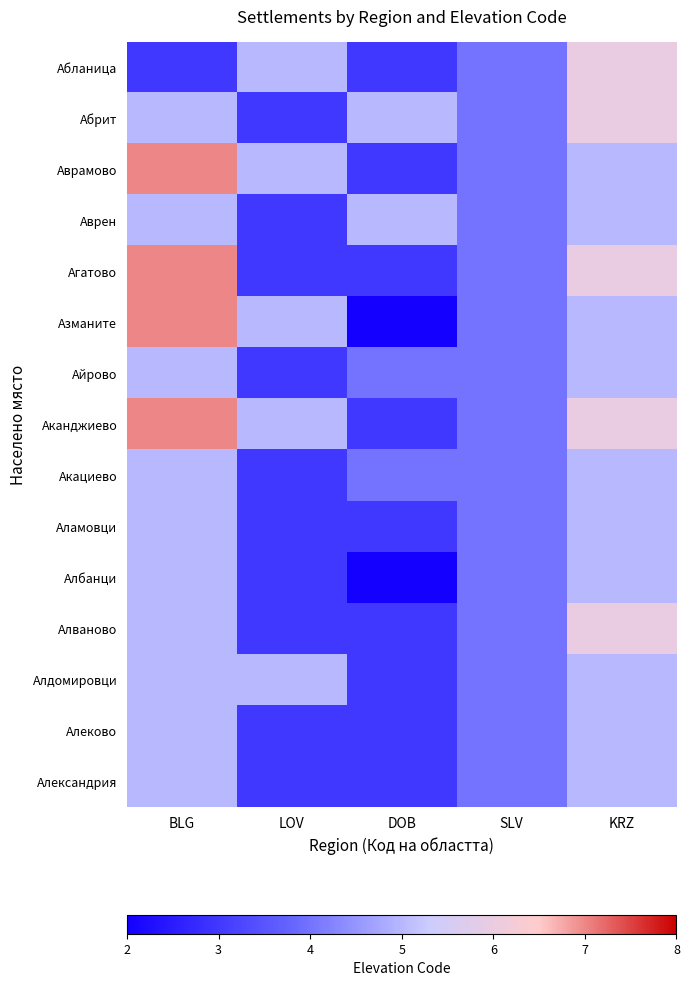

Reading right to left, extract all data points from this chart.

Абланица: KRZ=6	SLV=4	DOB=3	LOV=5	BLG=3
Абрит: KRZ=6	SLV=4	DOB=5	LOV=3	BLG=5
Аврамово: KRZ=5	SLV=4	DOB=3	LOV=5	BLG=7
Аврен: KRZ=5	SLV=4	DOB=5	LOV=3	BLG=5
Агатово: KRZ=6	SLV=4	DOB=3	LOV=3	BLG=7
Азманите: KRZ=5	SLV=4	DOB=2	LOV=5	BLG=7
Айрово: KRZ=5	SLV=4	DOB=4	LOV=3	BLG=5
Аканджиево: KRZ=6	SLV=4	DOB=3	LOV=5	BLG=7
Акациево: KRZ=5	SLV=4	DOB=4	LOV=3	BLG=5
Аламовци: KRZ=5	SLV=4	DOB=3	LOV=3	BLG=5
Албанци: KRZ=5	SLV=4	DOB=2	LOV=3	BLG=5
Алваново: KRZ=6	SLV=4	DOB=3	LOV=3	BLG=5
Алдомировци: KRZ=5	SLV=4	DOB=3	LOV=5	BLG=5
Алеково: KRZ=5	SLV=4	DOB=3	LOV=3	BLG=5
Александрия: KRZ=5	SLV=4	DOB=3	LOV=3	BLG=5